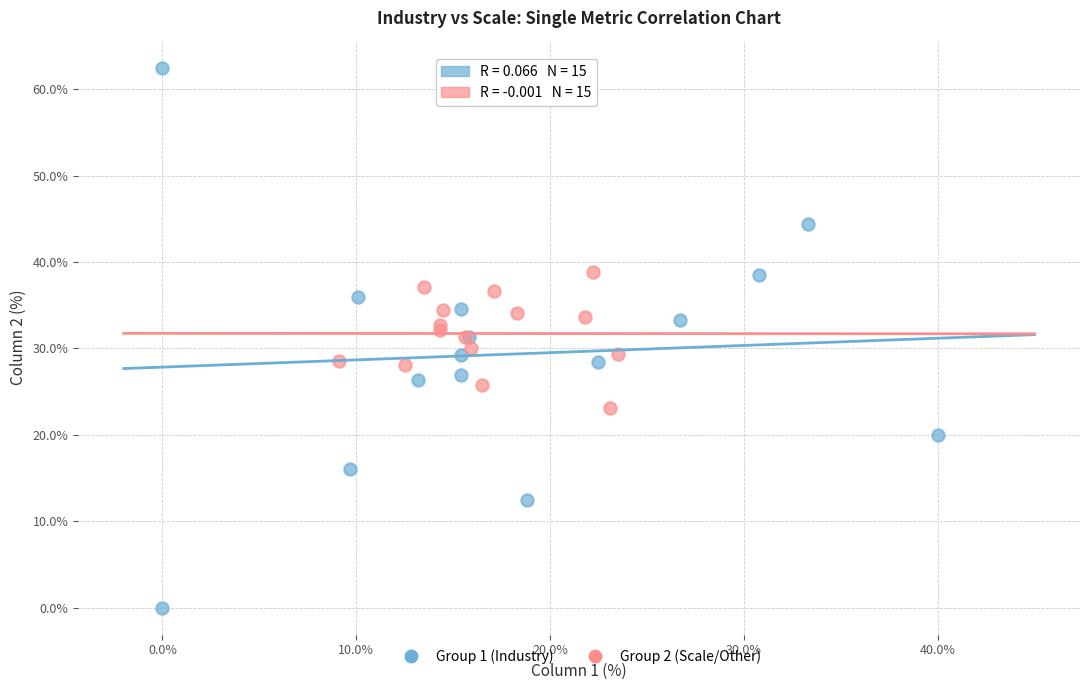

Which series contains the lowest Y value?

Group 1 (Industry)